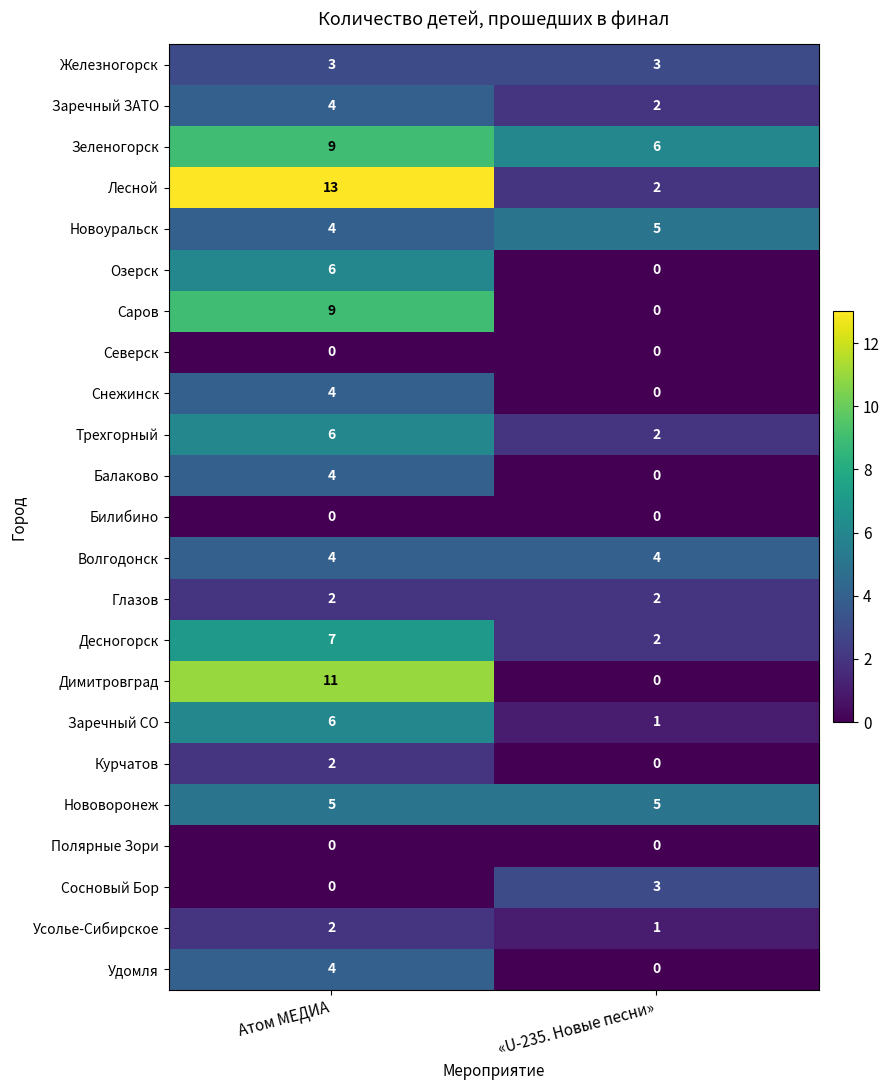

Is it true that Озерск equals 6 at Атом МЕДИА?

True